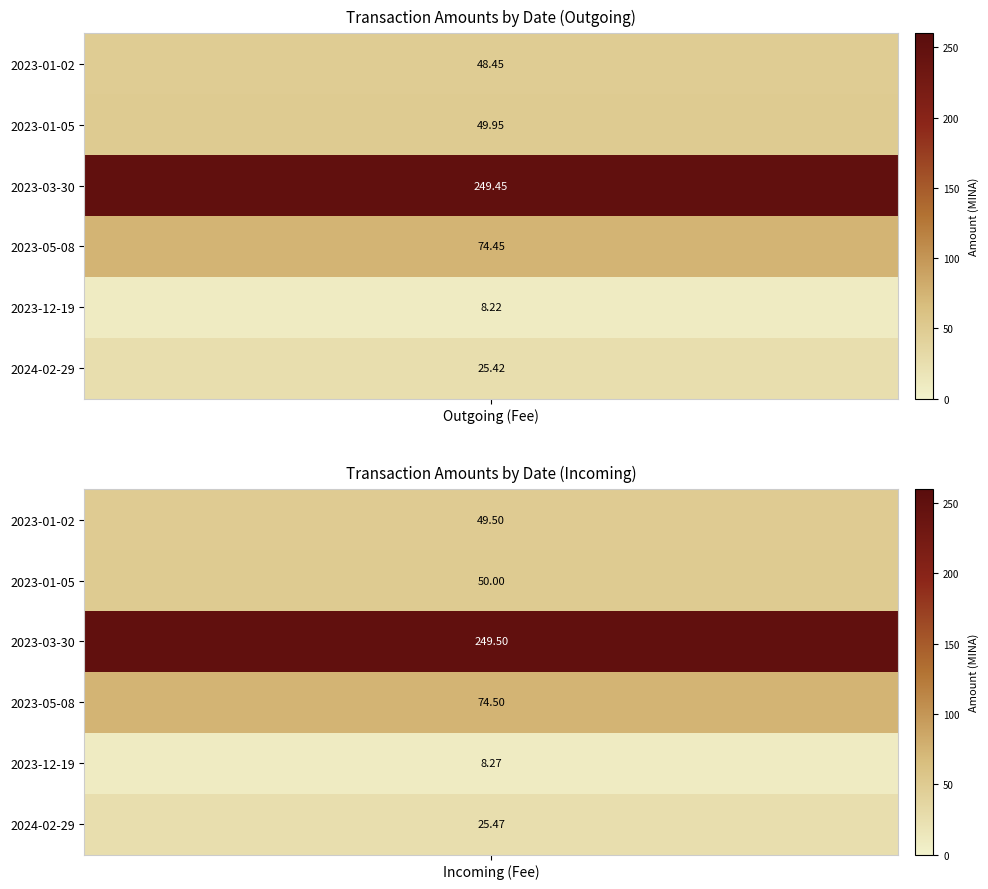

What is the total value across all series at 0?

455.9